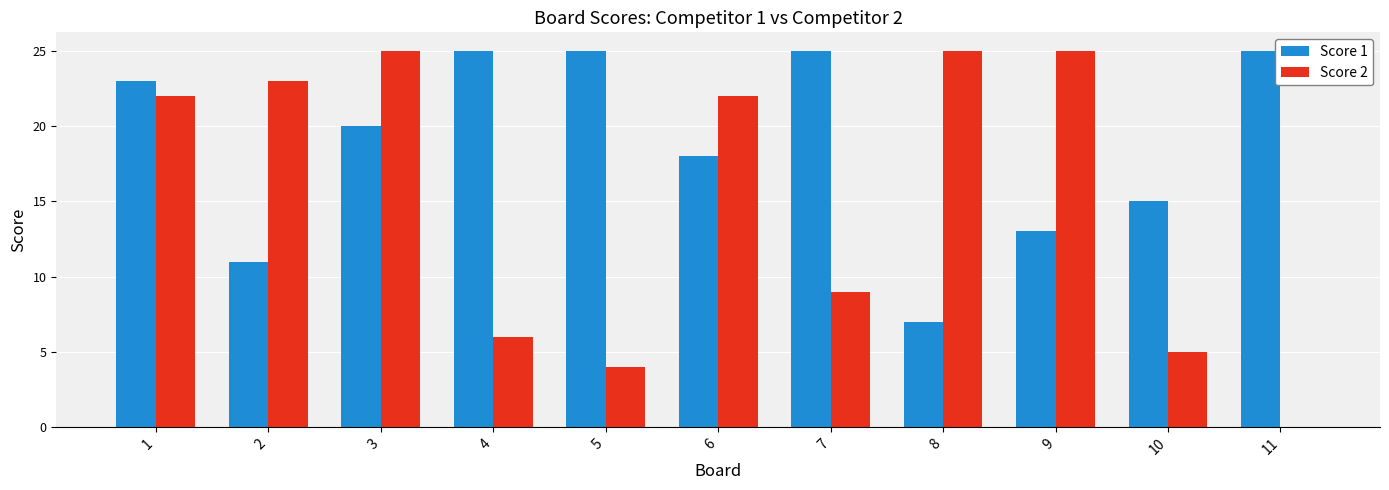

Read the Score 1 value at 8.

7